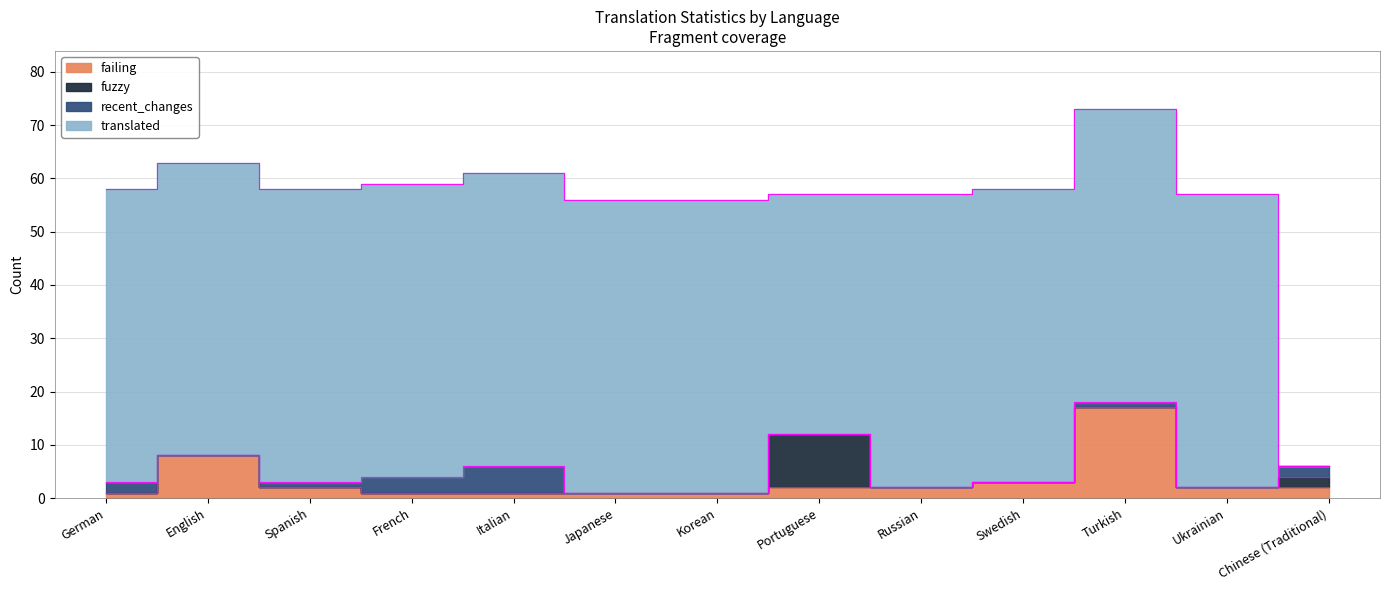

Rank the series by their maximum value, from lowest to highest.

recent_changes, fuzzy, failing, translated